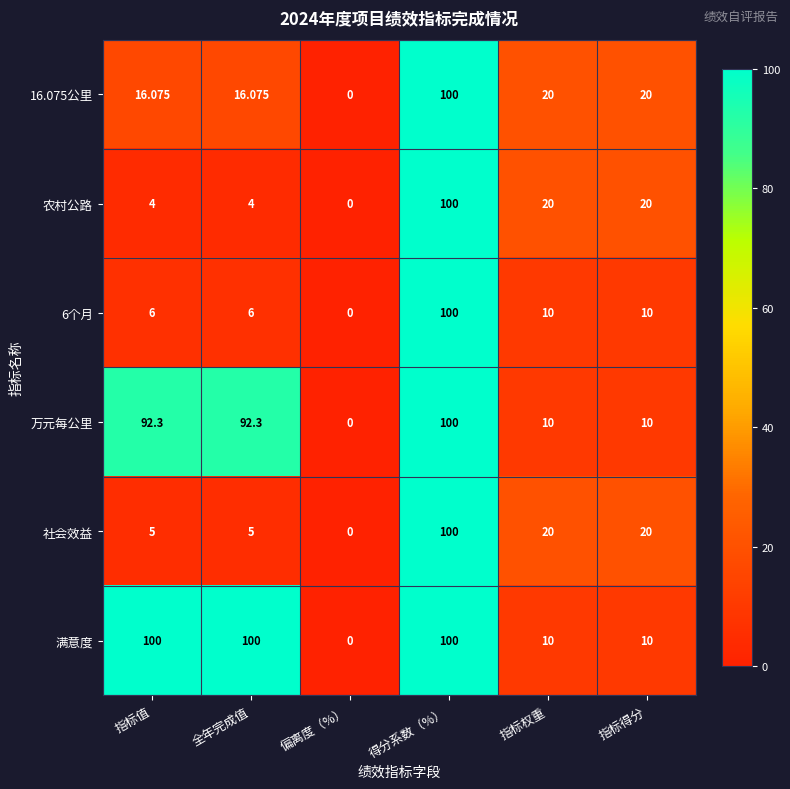

Which label corresponds to the smallest value in the chart?

偏离度（%）